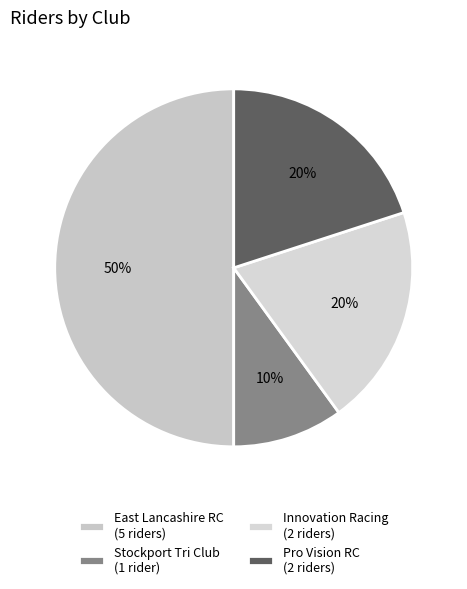

What is the largest slice in the pie chart?

East Lancashire RC (5 riders)